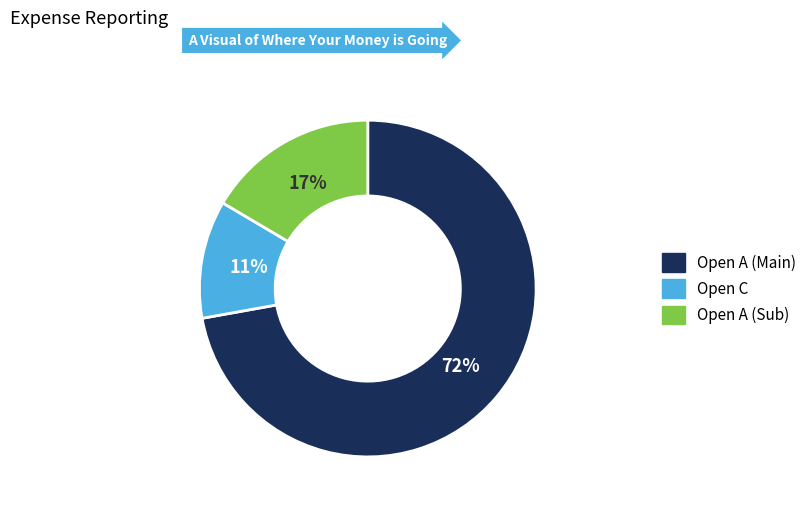

To the nearest percent, what is the difference between the largest and smallest slice percentages?

61%